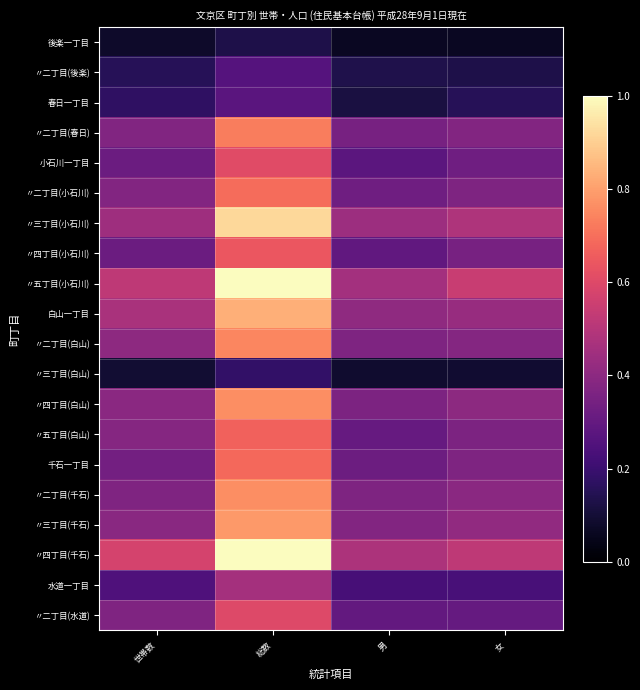

Between 世帯数 and 女, which is larger?

世帯数